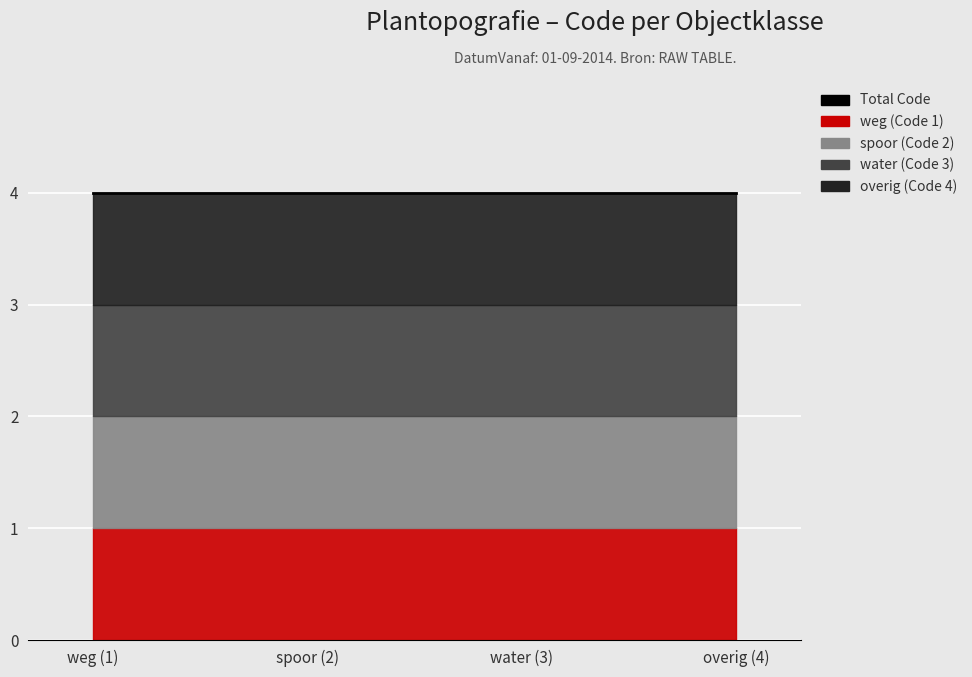

Reading left to right, list all the values displayed in this chart.

weg: 01-09-2014=1	01-09-2014=1	01-09-2014=1	01-09-2014=1
spoor: 01-09-2014=2	01-09-2014=2	01-09-2014=2	01-09-2014=2
water: 01-09-2014=3	01-09-2014=3	01-09-2014=3	01-09-2014=3
overig: 01-09-2014=4	01-09-2014=4	01-09-2014=4	01-09-2014=4